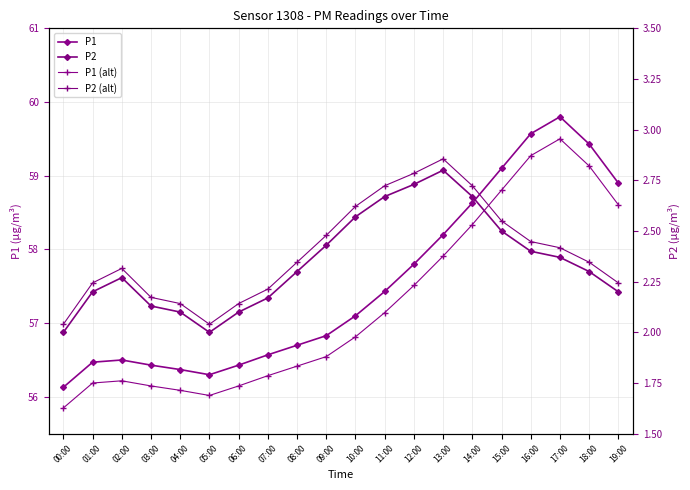

What is the difference between the maximum and minimum values in the P1 series?

3.7